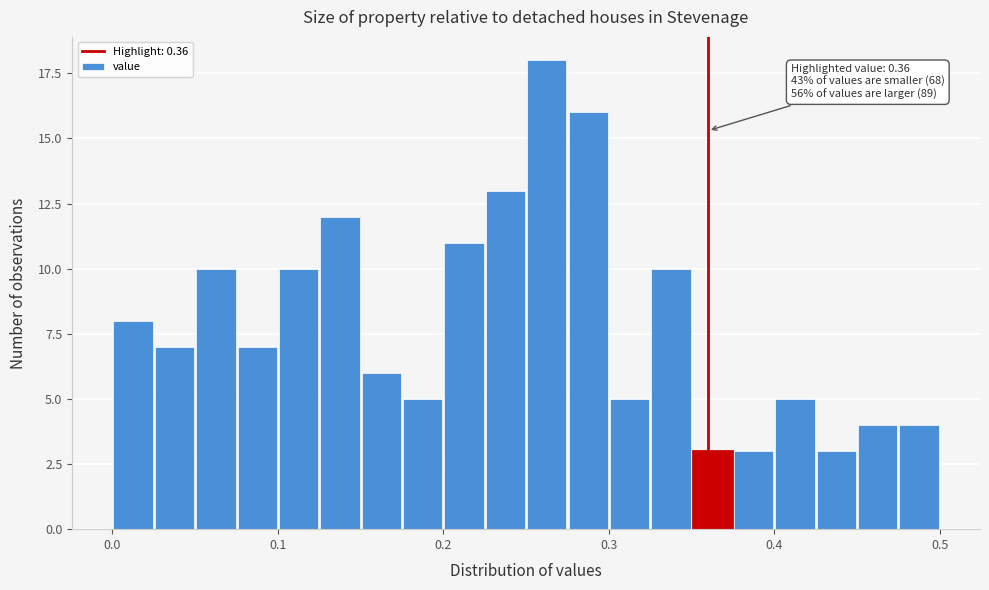

Read against the x-axis, roughly where is the centre of the tallest bar?

0.26